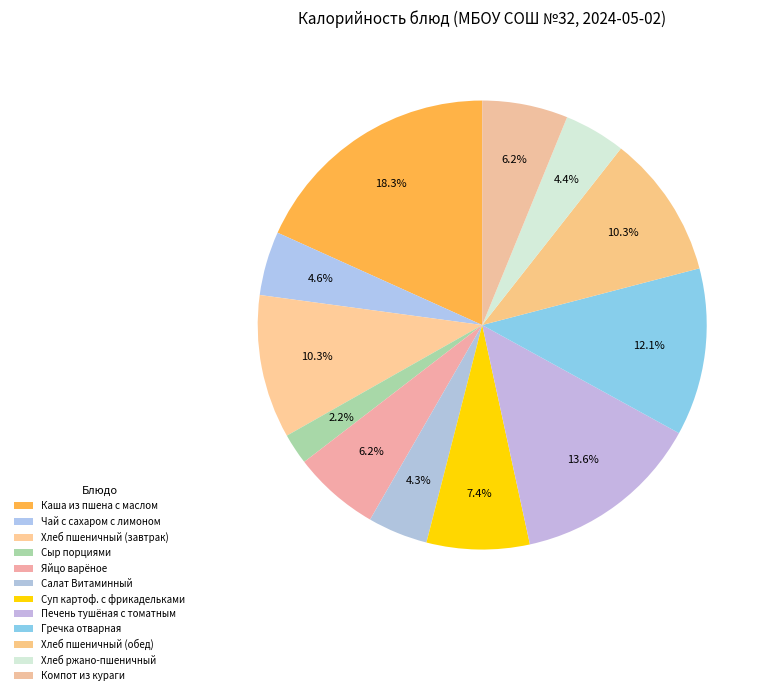

Rank the categories by value from lowest to highest.

Сыр порциями, Салат Витаминный, Хлеб ржано-пшеничный, Чай с сахаром с лимоном, Компот из кураги, Яйцо варёное, Суп картоф. с фрикадельками, Хлеб пшеничный (завтрак), Хлеб пшеничный (обед), Гречка отварная, Печень тушёная с томатным, Каша из пшена с маслом